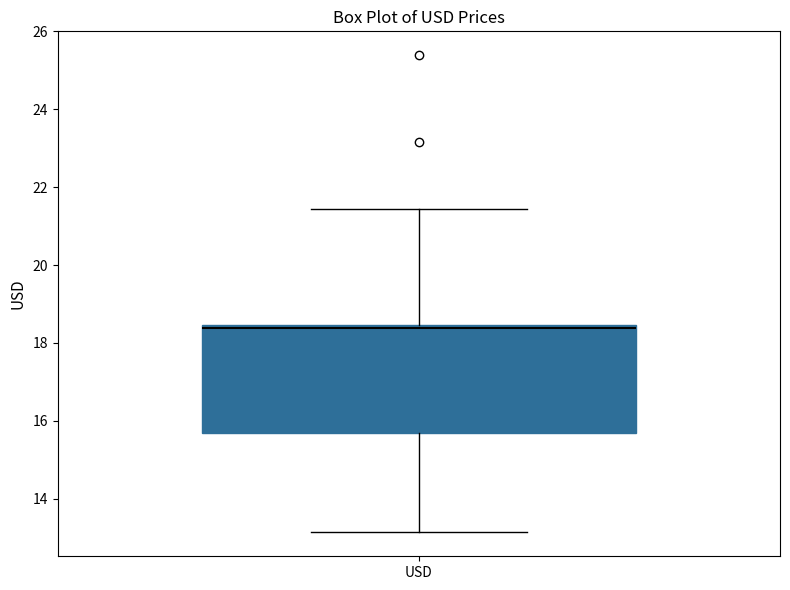

Read this box plot against the y-axis: the position of the median line, the range covered by the box, and the ends of both whiskers. The values are not printed on the chart, so give them approximately, as read against the axis.

median 18.4 (just below the box's upper edge), box 15.6 to 18.4, whiskers 13.2 to 21.4